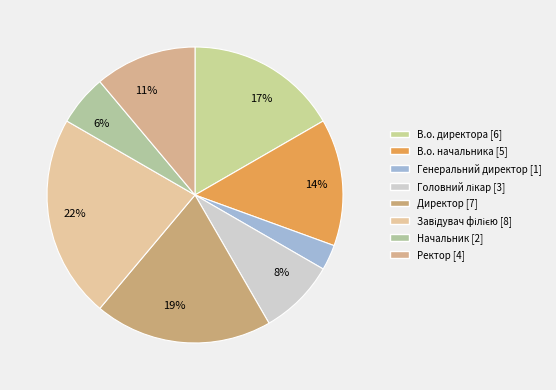

Count the number of slices in the pie.

8